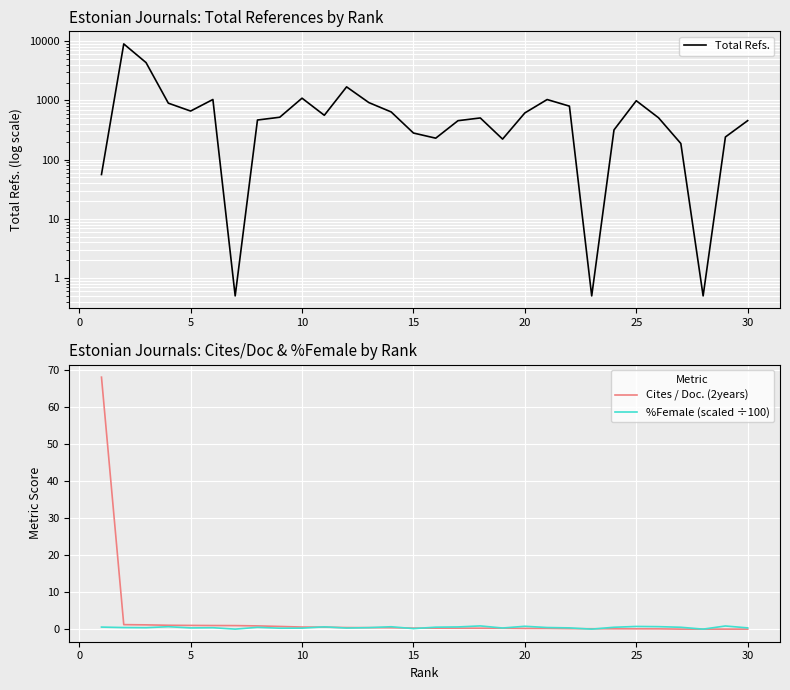

The %Female (scaled ÷100) series shows 0.7 at 25. True or false?

True